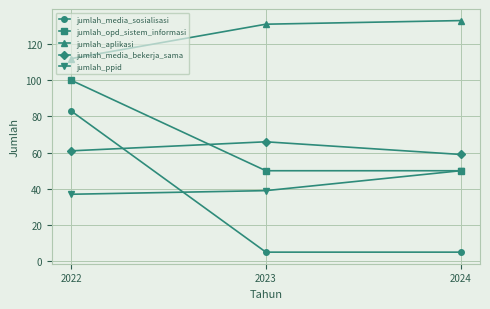

At which label does jumlah_ppid reach its minimum?

2022